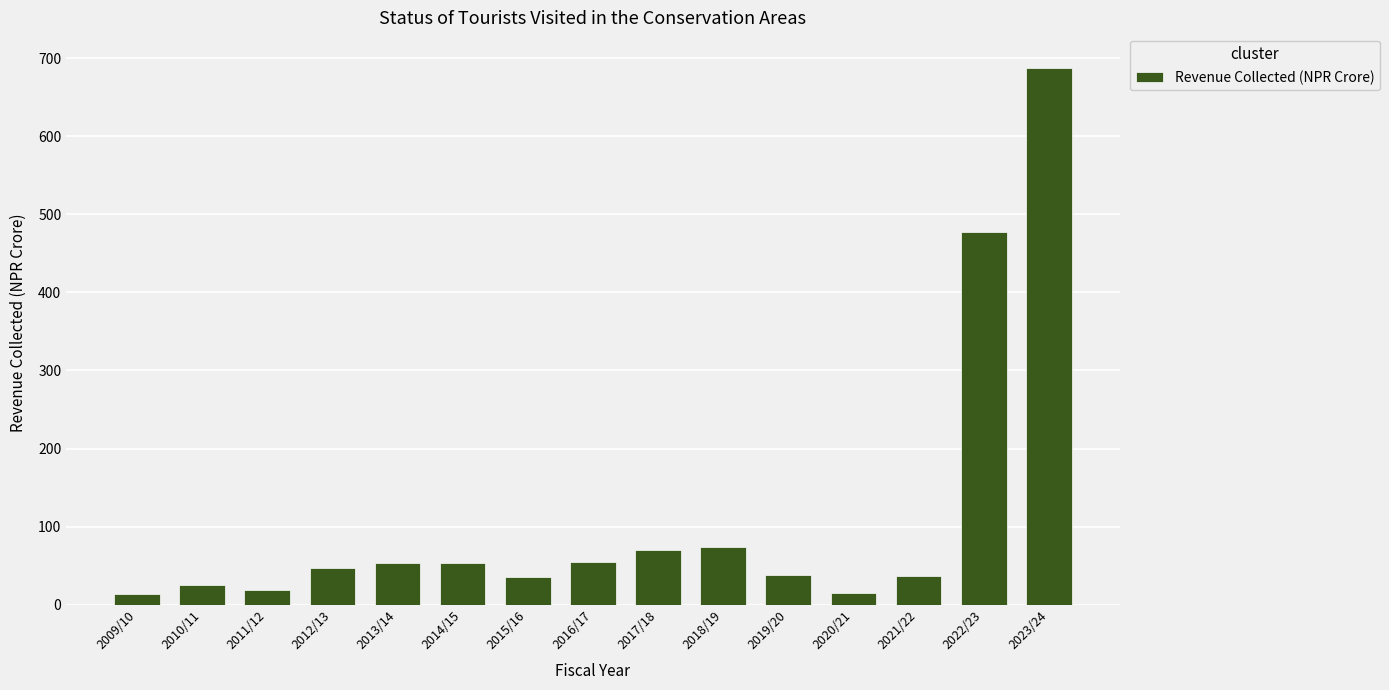

What is the difference between the maximum and minimum values?

674.0